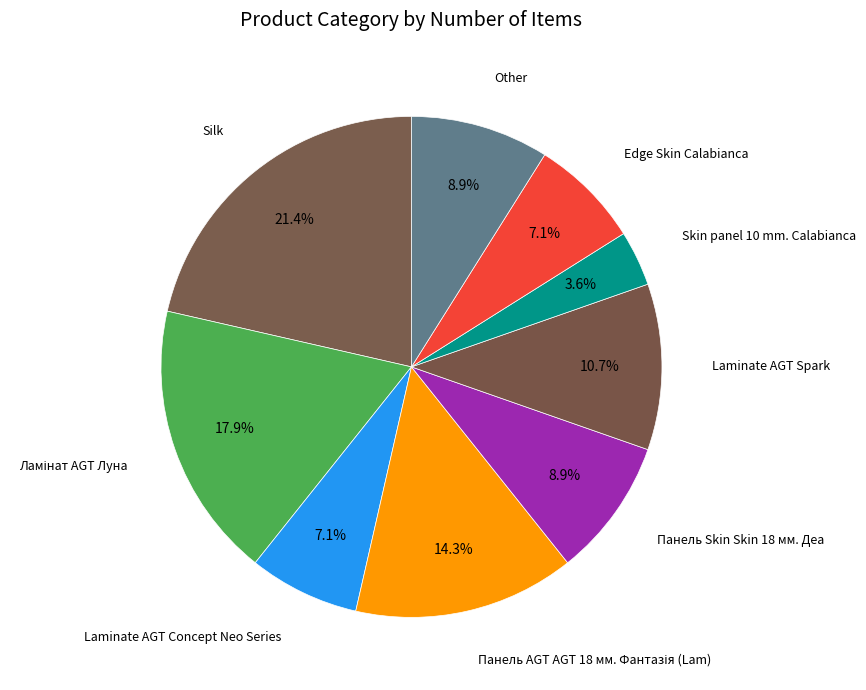

Does Silk account for over 50% of the chart?

No